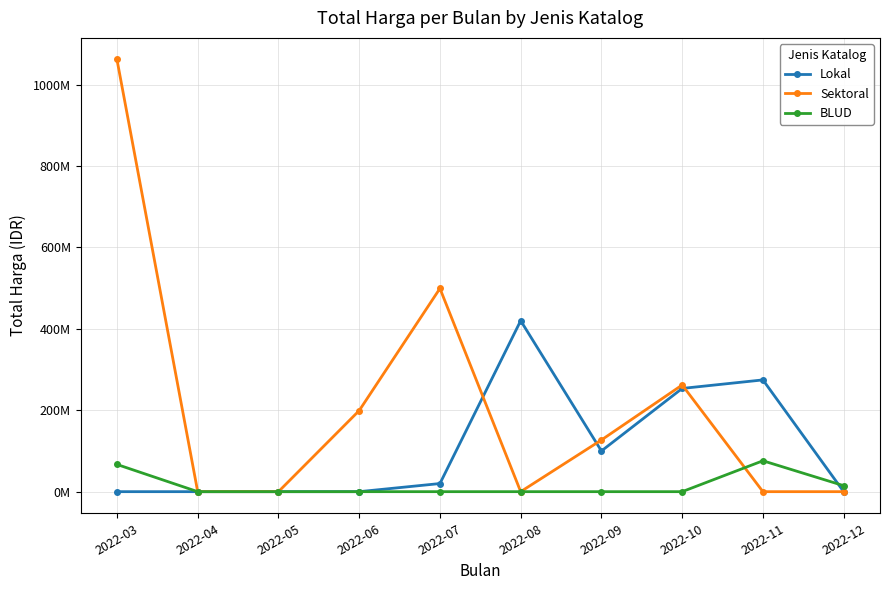

Rank the series at 2022-04 from highest to lowest value.

Lokal, Sektoral, BLUD